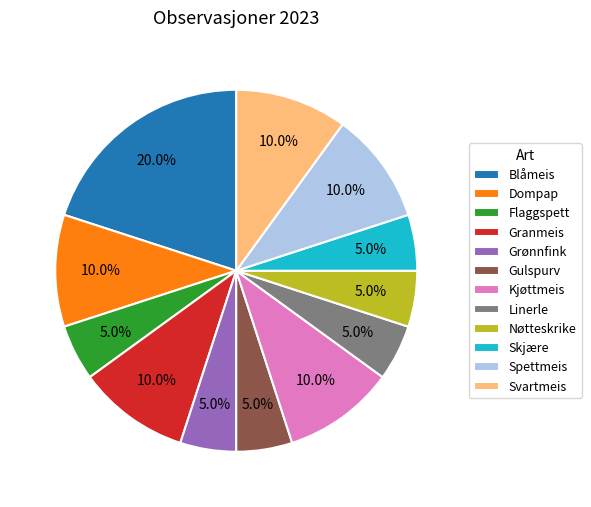

Is it true that Kjøttmeis is 10% of the pie?

True